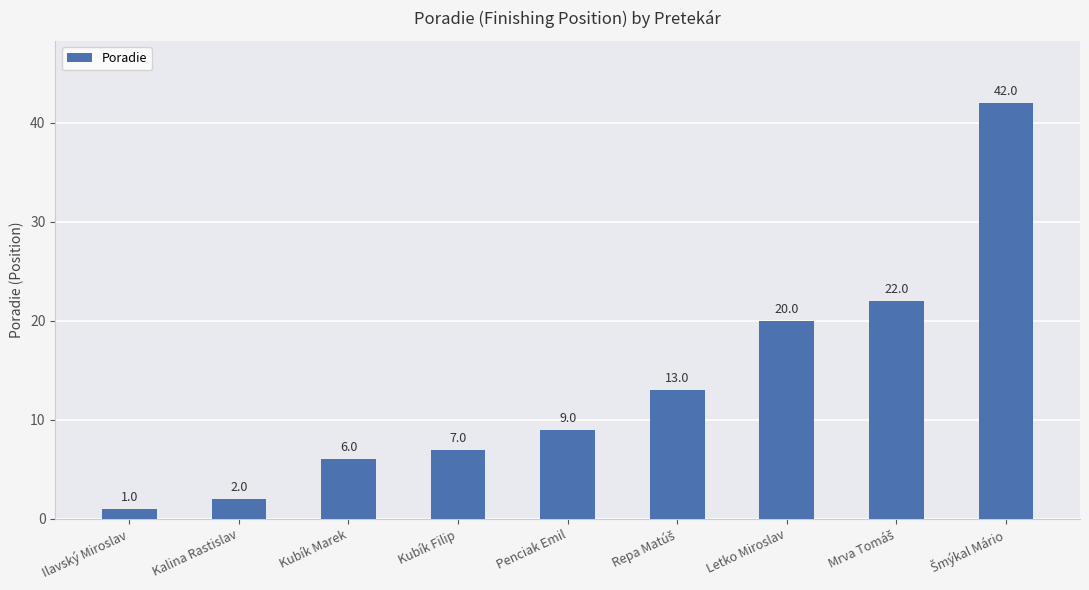

What is the sum of all values?

122